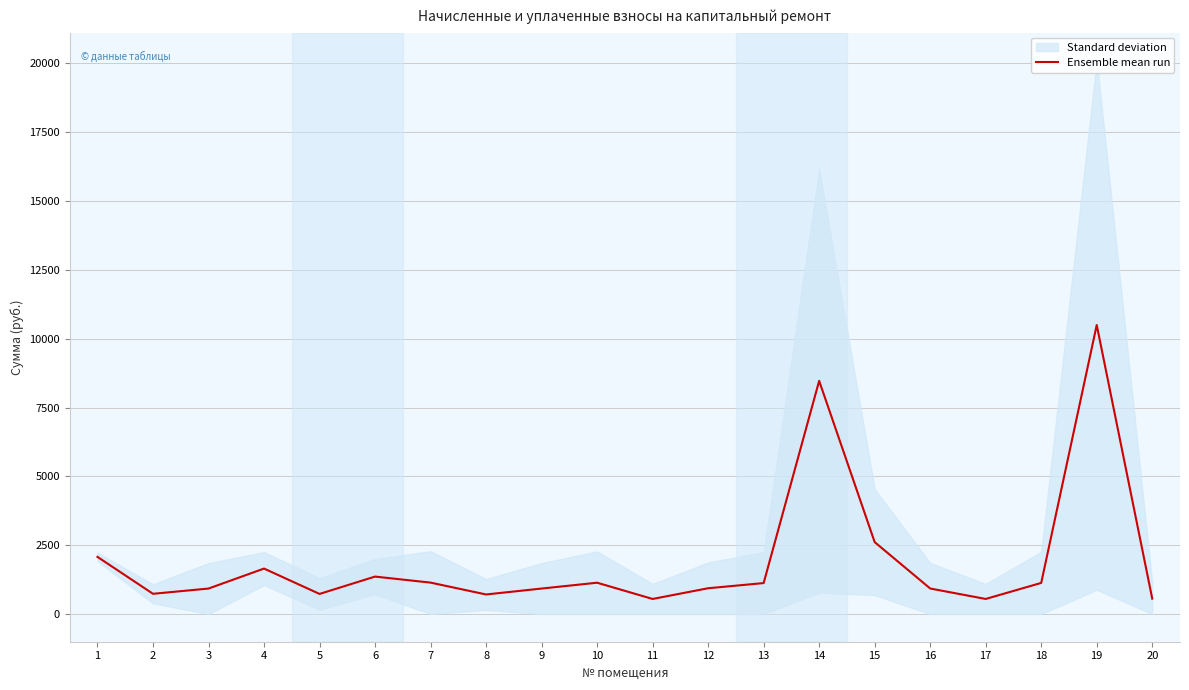

Is it true that the value at 20 is 910.7?

False